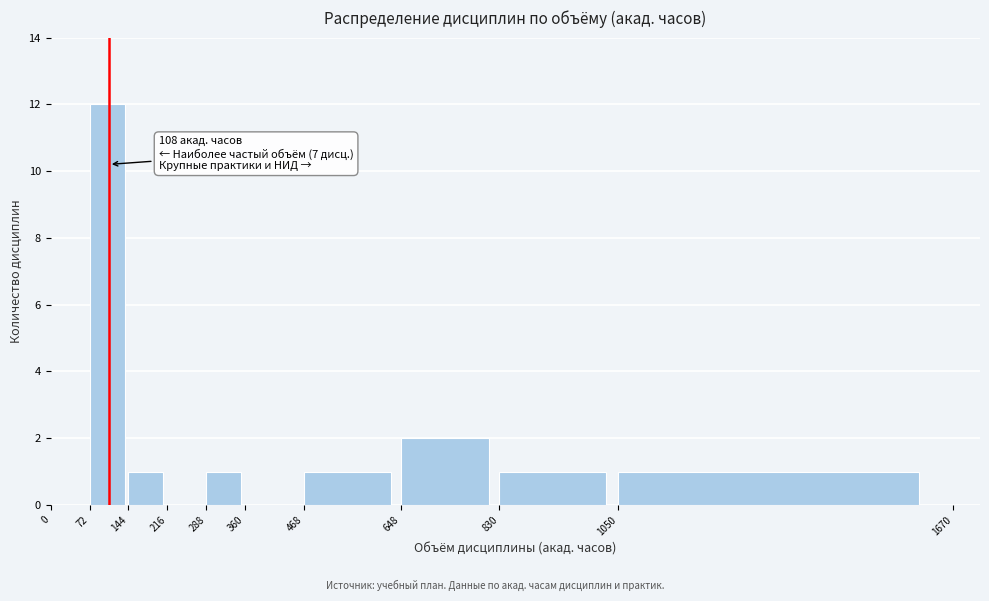

Over which range of the x-axis is the bar tallest?

72 to 144